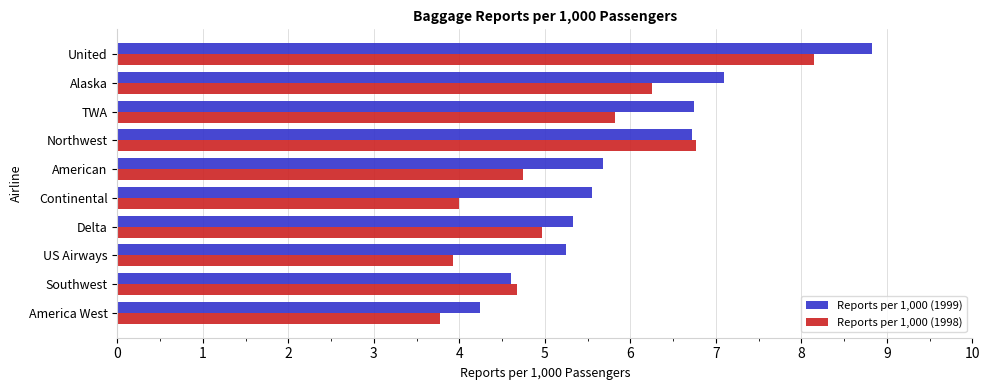

At America West, list the series in order from smallest to largest.

Reports per 1,000 (1998), Reports per 1,000 (1999)